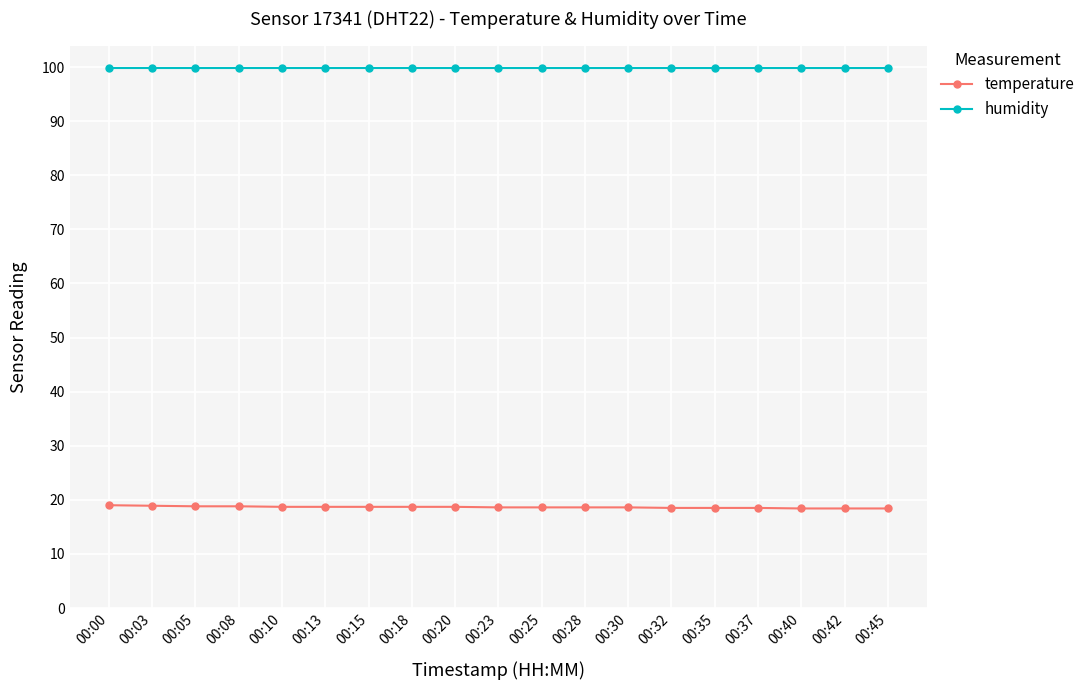

At 00:45, list the series in order from smallest to largest.

temperature, humidity